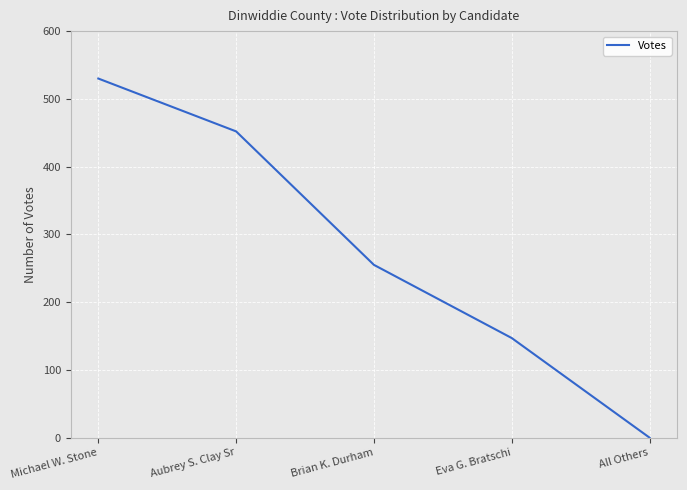

True or false: the data shows 0 at All Others.

True